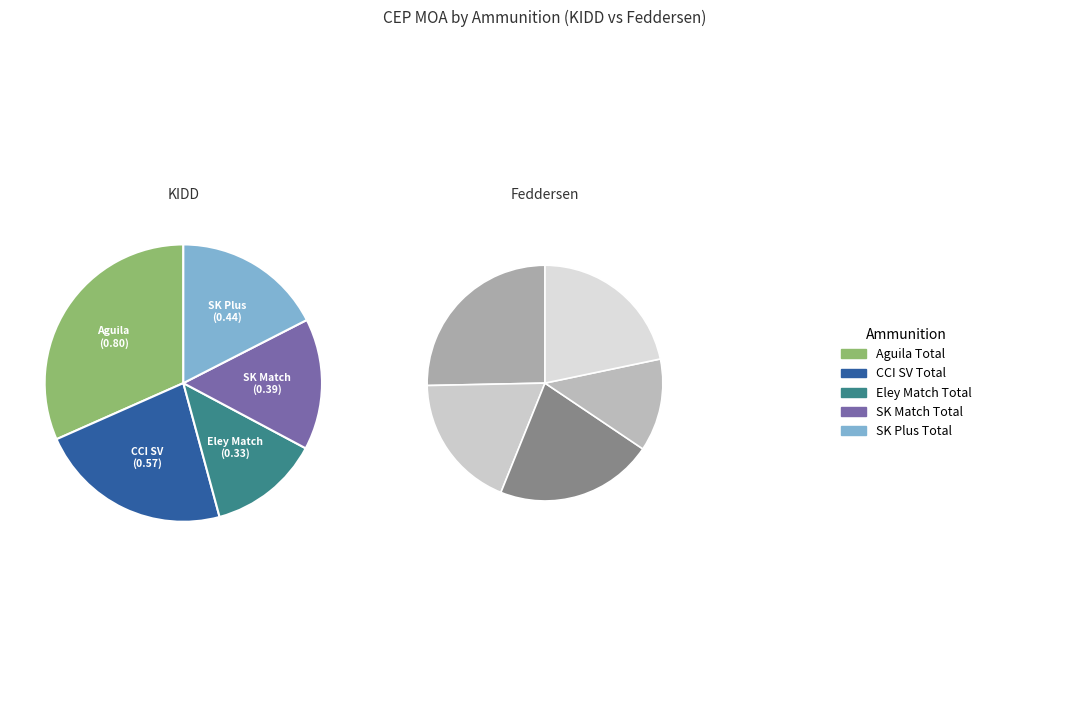

Is the sum of Aguila Total and CCI SV Total greater than half?

Yes